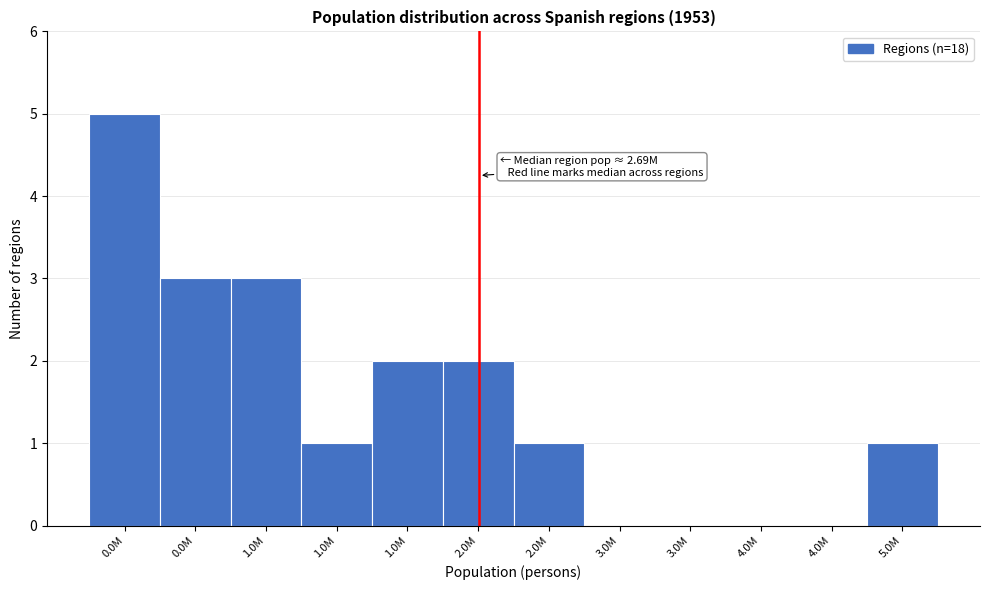

Are the bars horizontal?

No